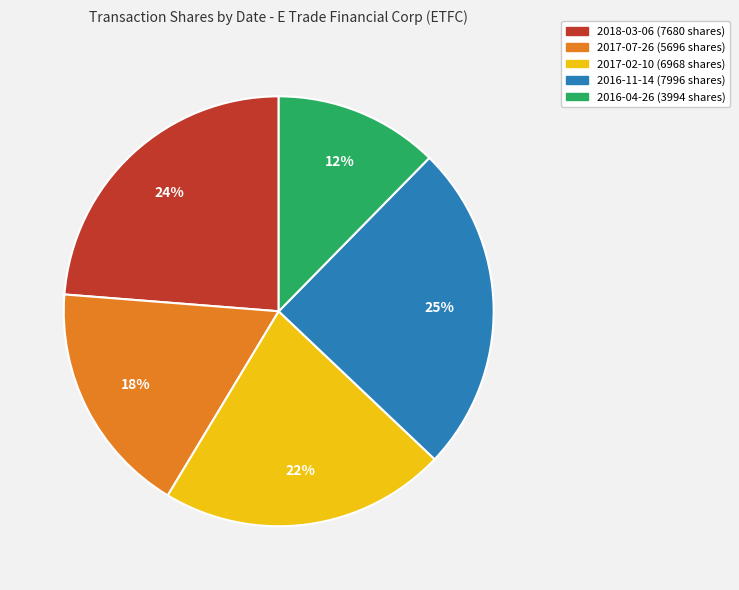

What is the smallest slice in the pie chart?

2016-04-26